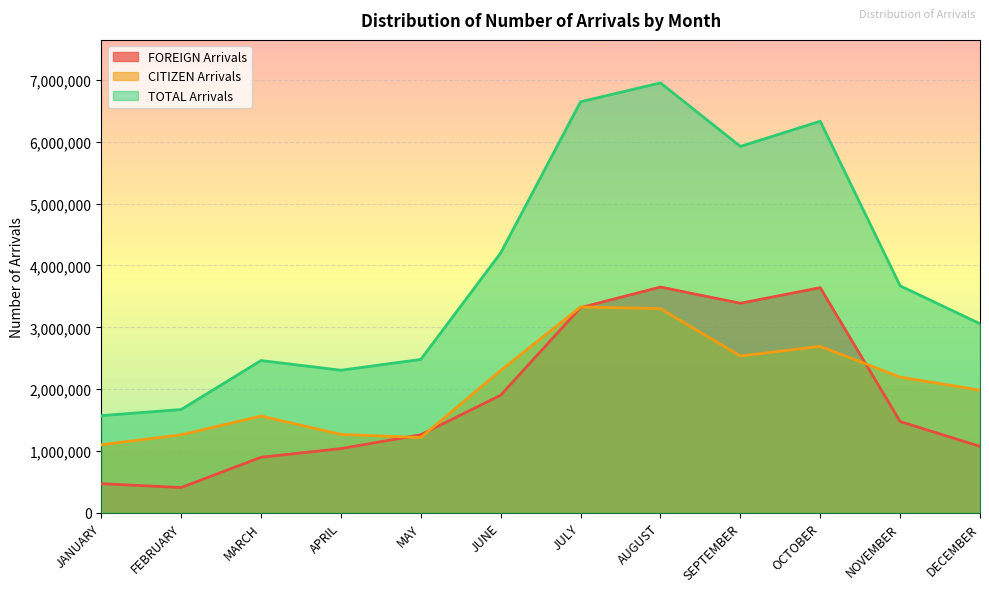

At which label does CITIZEN Arrivals first exceed 2194577?

JUNE